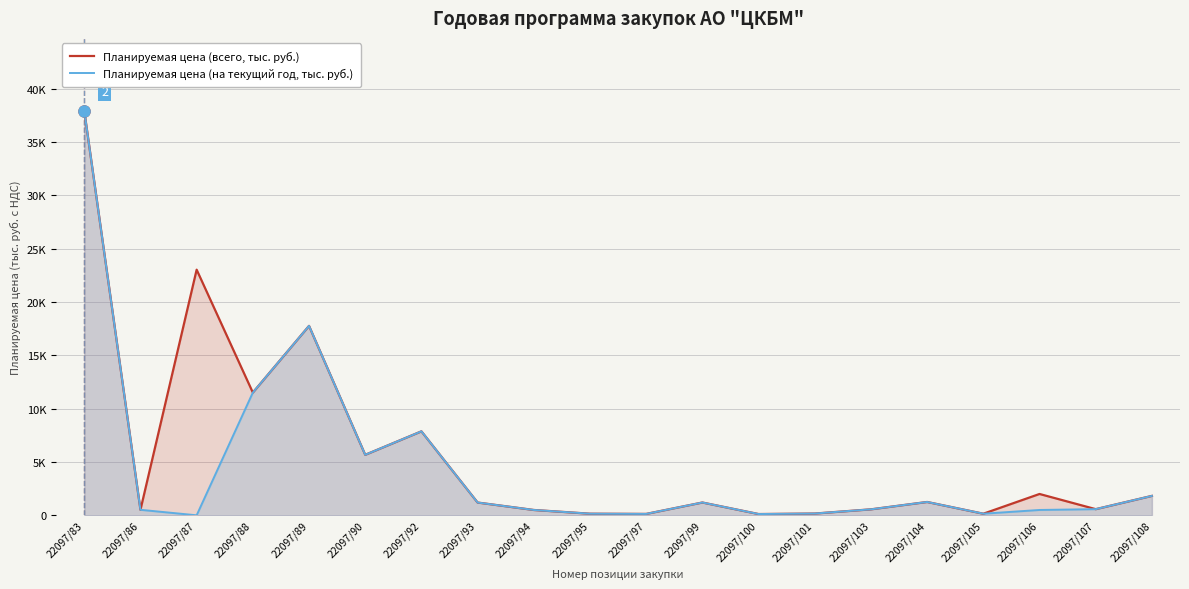

What is the sum of the Планируемая цена (всего, тыс. руб.) values at 22097/101 and 22097/93?

1362.7